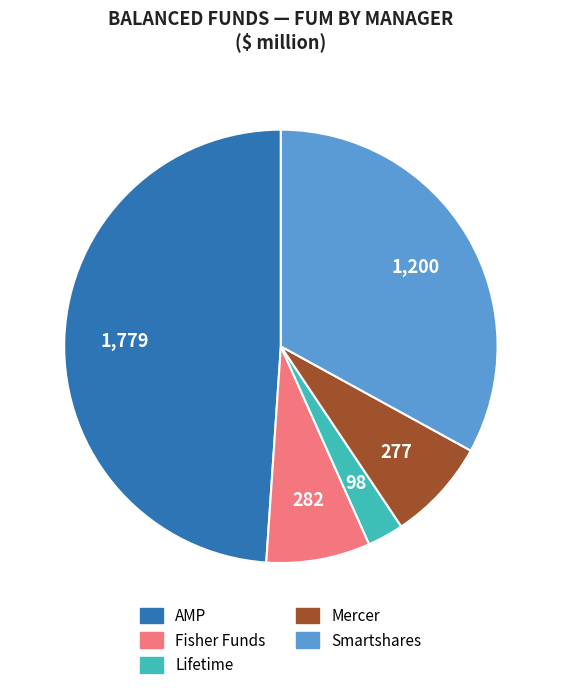

Is there a majority slice in this chart?

No